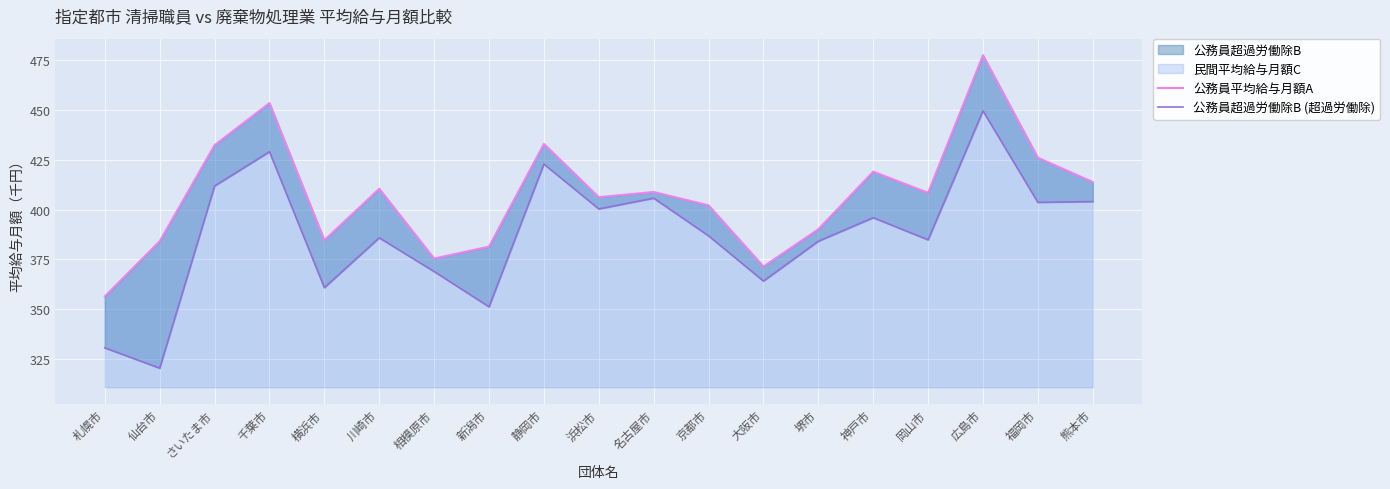

Which series has the widest spread of values?

公務員超過労働除B (超過労働除)